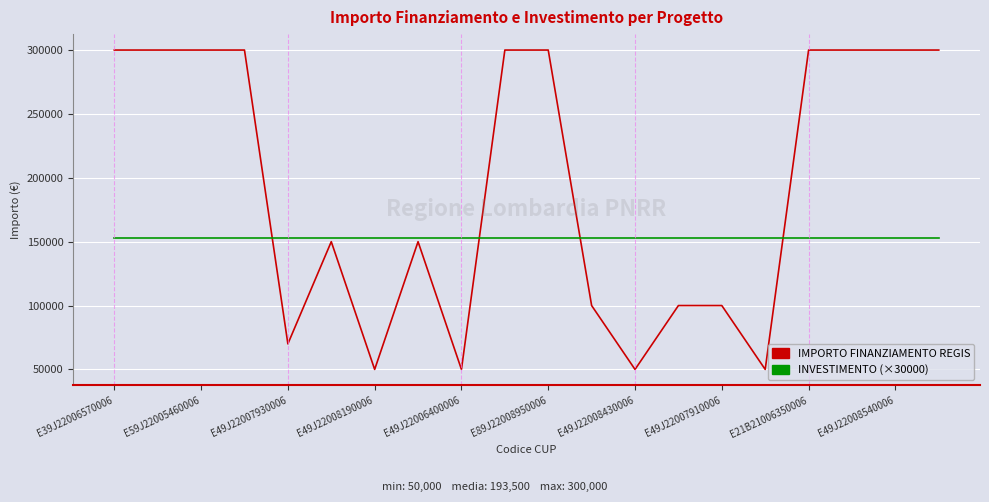

True or false: INVESTIMENTO (×30000) and IMPORTO FINANZIAMENTO REGIS intersect in this chart.

True